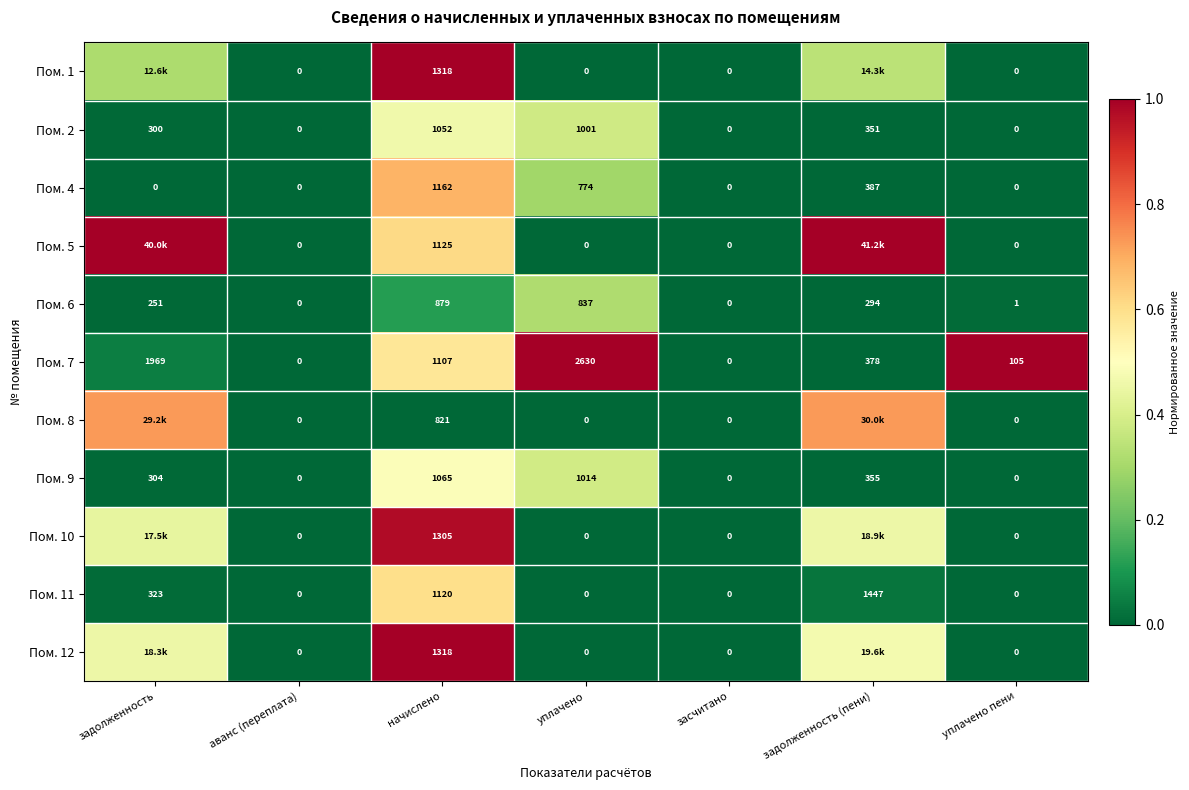

Which category has the highest value in the Пом. 4 series?

начислено